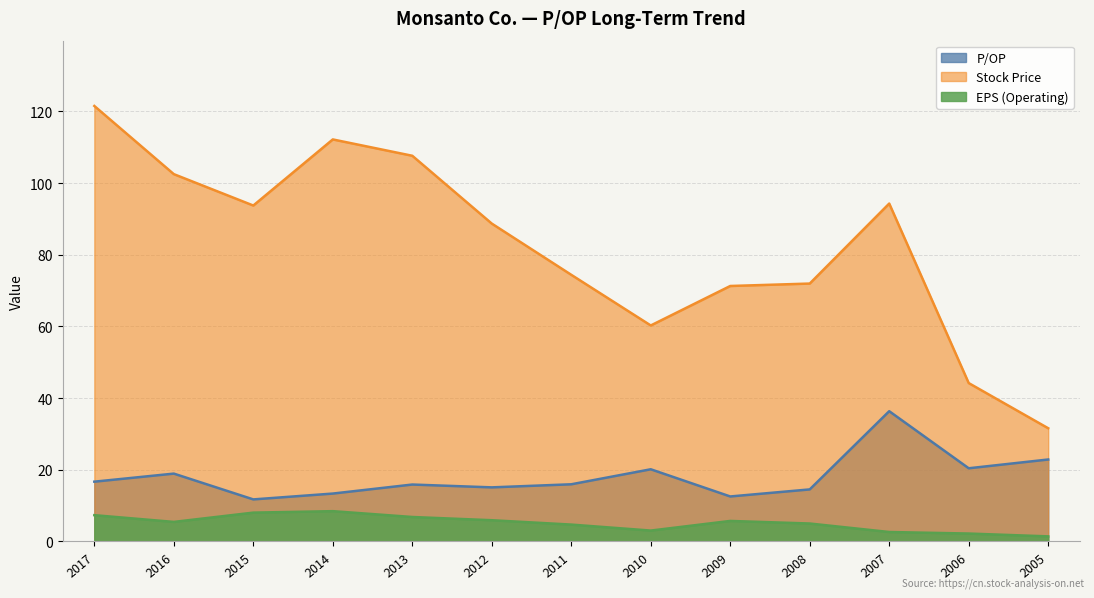

How many interior local peaks does the P/OP series have?

4